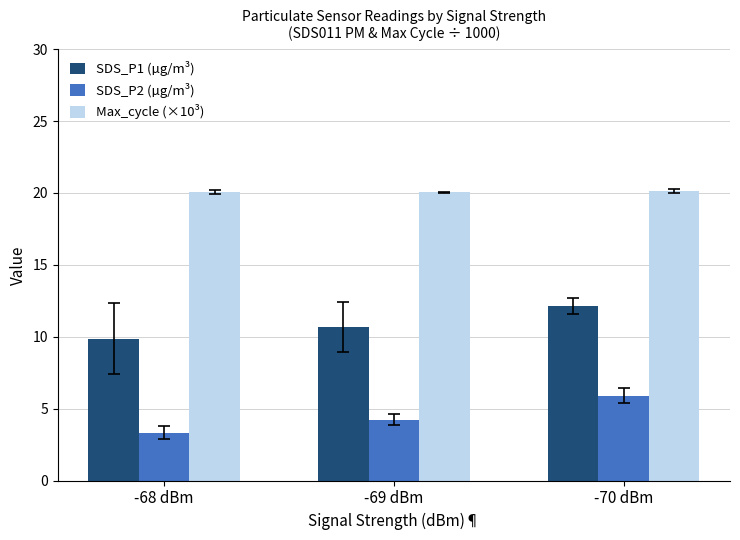

At which category is the sum across all series the highest?

-70 dBm